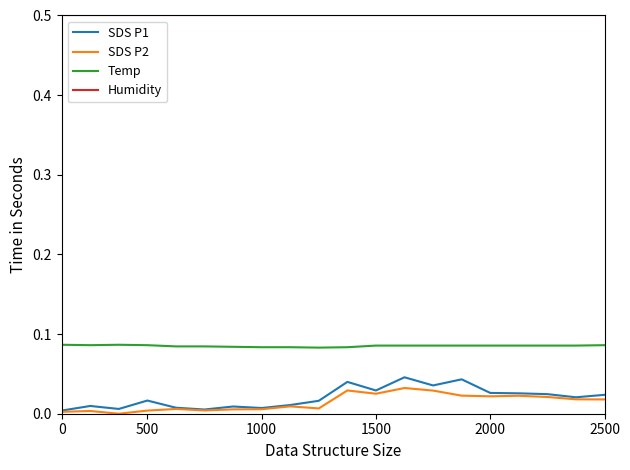

How many lines are shown in the chart?

4